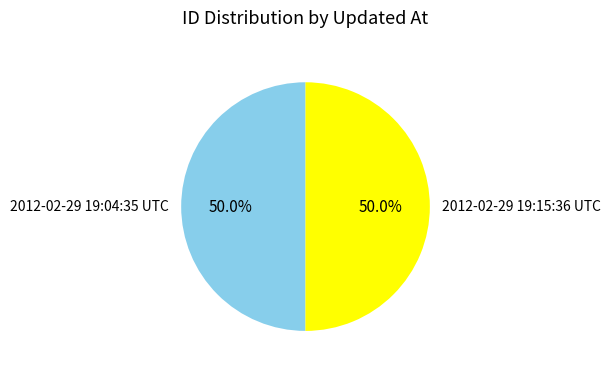

To the nearest percent, what is the combined percentage of 2012-02-29 19:15:36 UTC and 2012-02-29 19:04:35 UTC?

100%